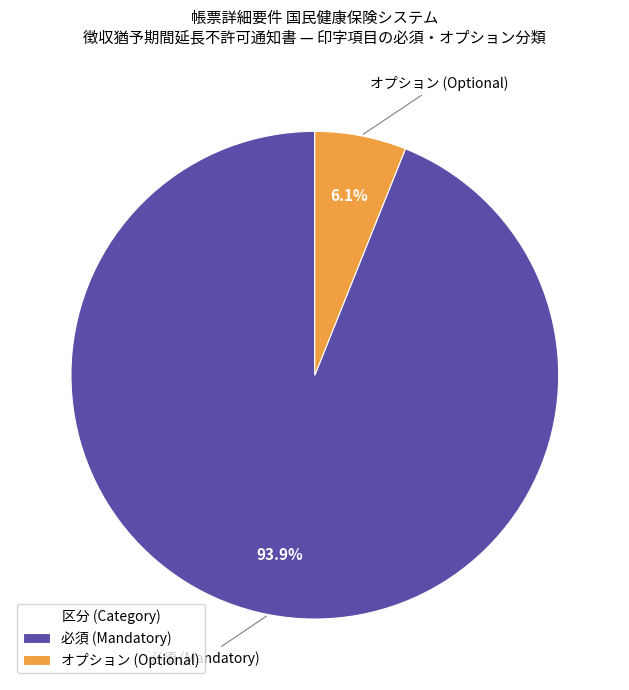

Between オプション (Optional) and 必須 (Mandatory), which is larger?

必須 (Mandatory)